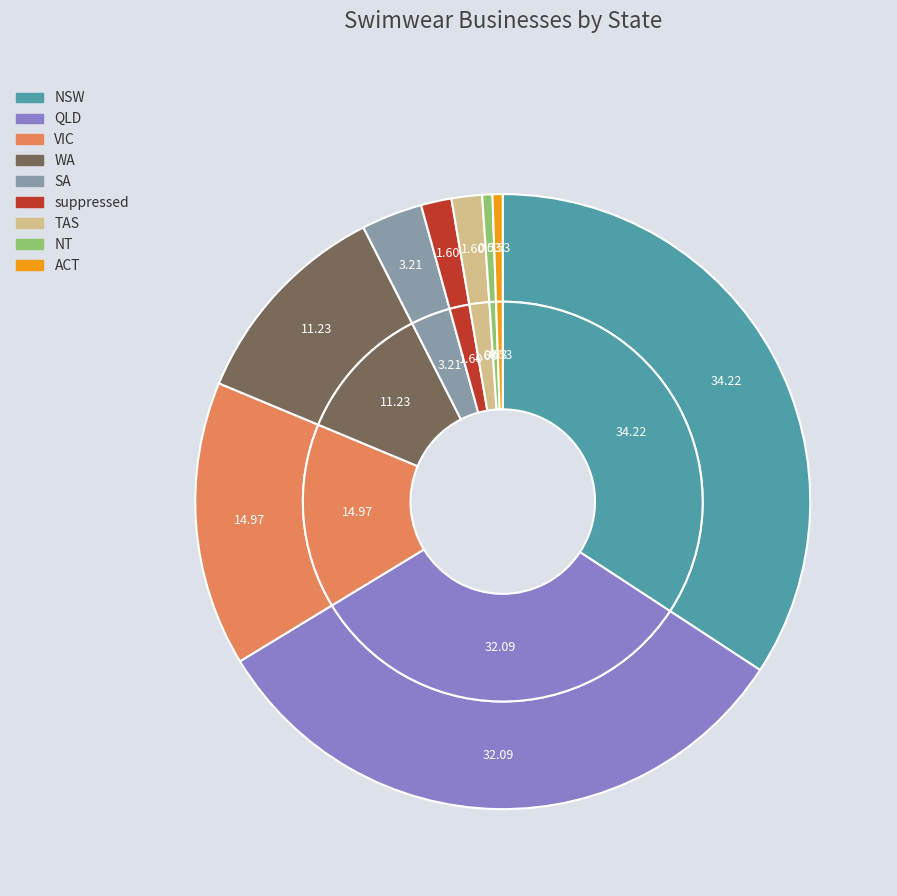

To the nearest percent, what is the average slice percentage?

11%